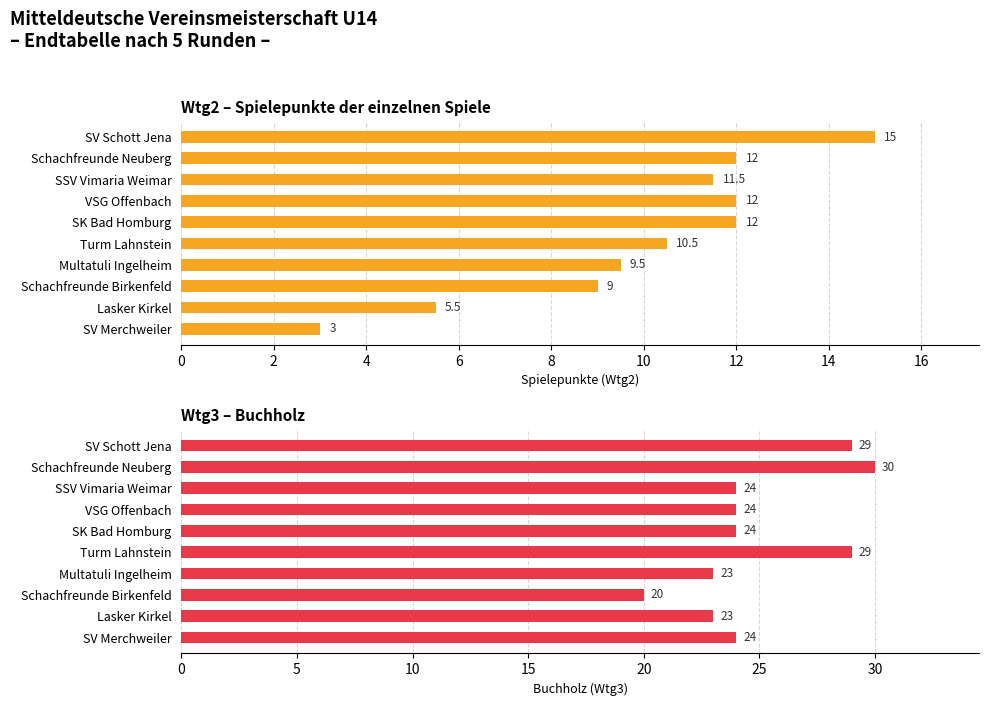

Does the chart contain stacked bars?

No